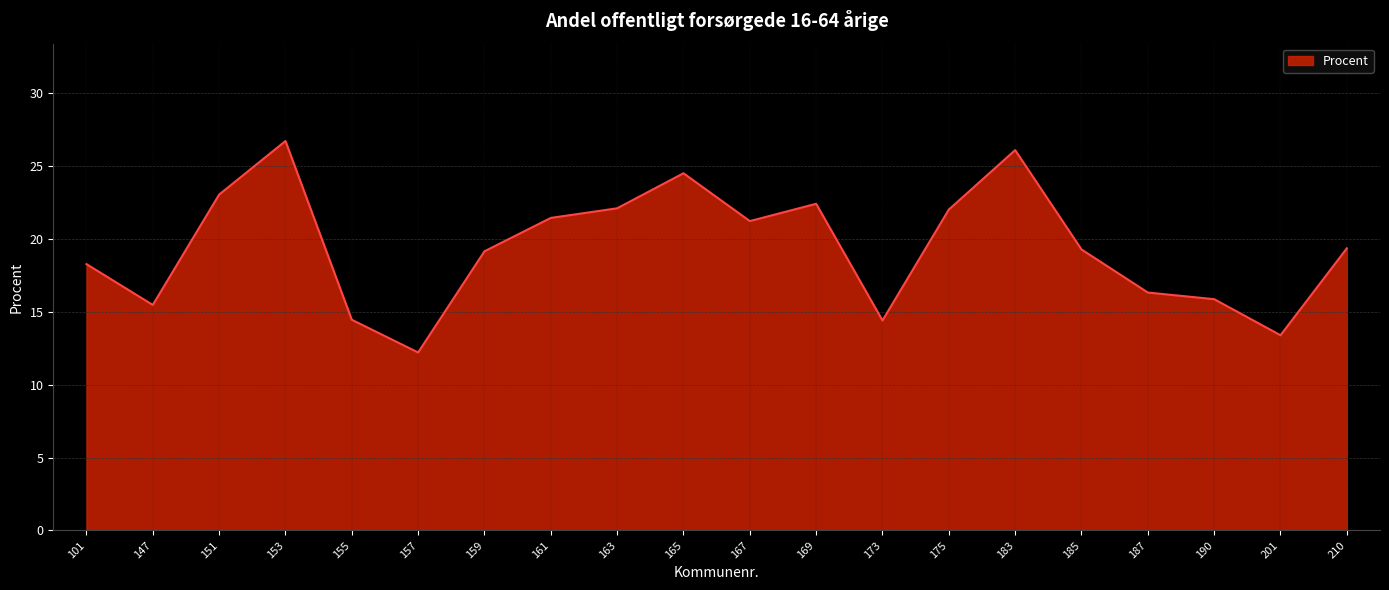

How many lines are shown in the chart?

1